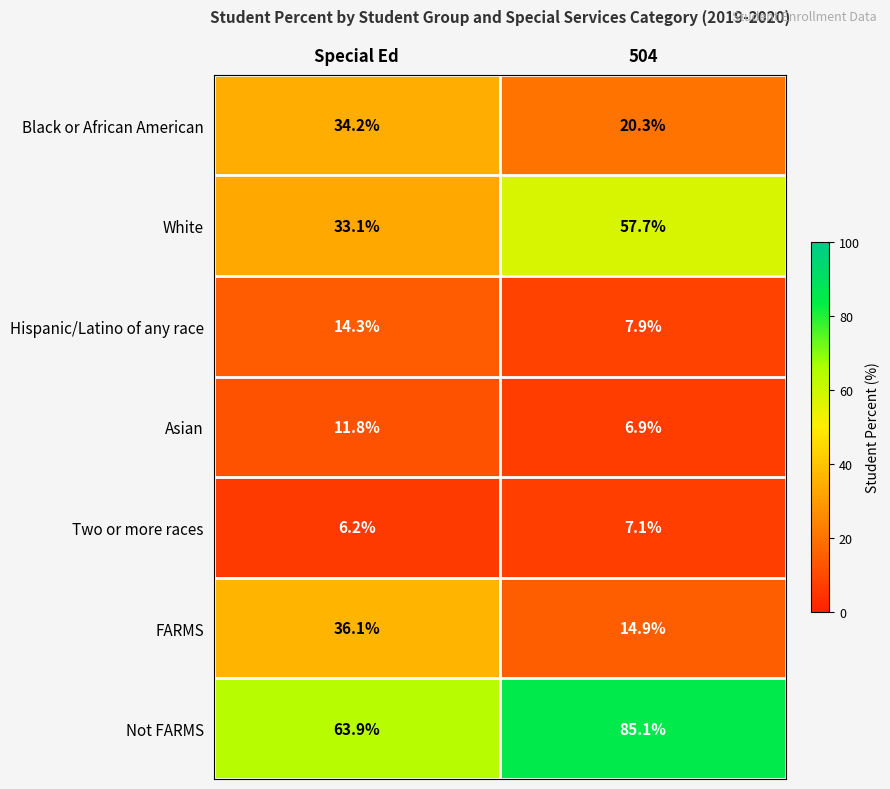

What is the difference between the highest and lowest values at Special Ed?

57.7